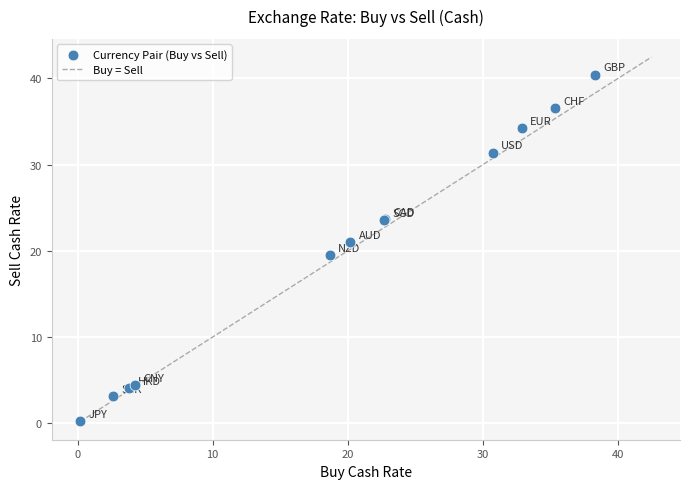

What Y value in the scatter plot is closest to 20?

19.5